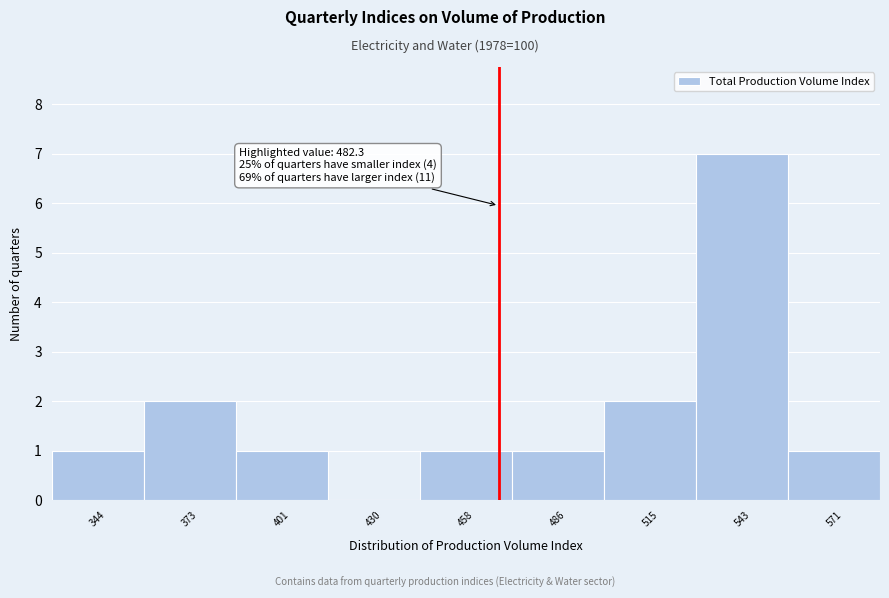

Reading left to right, transcribe all the data shown in this chart.

344=1	373=2	401=1	430=0	458=1	486=1	515=2	543=7	571=1